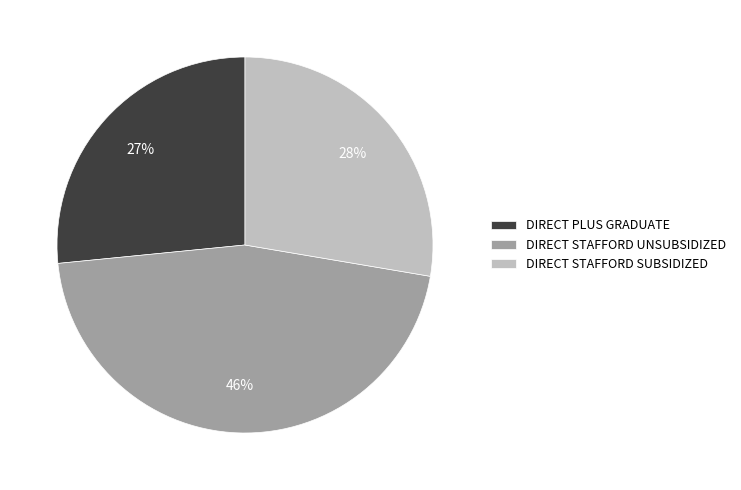

Combined, do DIRECT STAFFORD SUBSIDIZED and DIRECT PLUS GRADUATE account for over 50%?

Yes